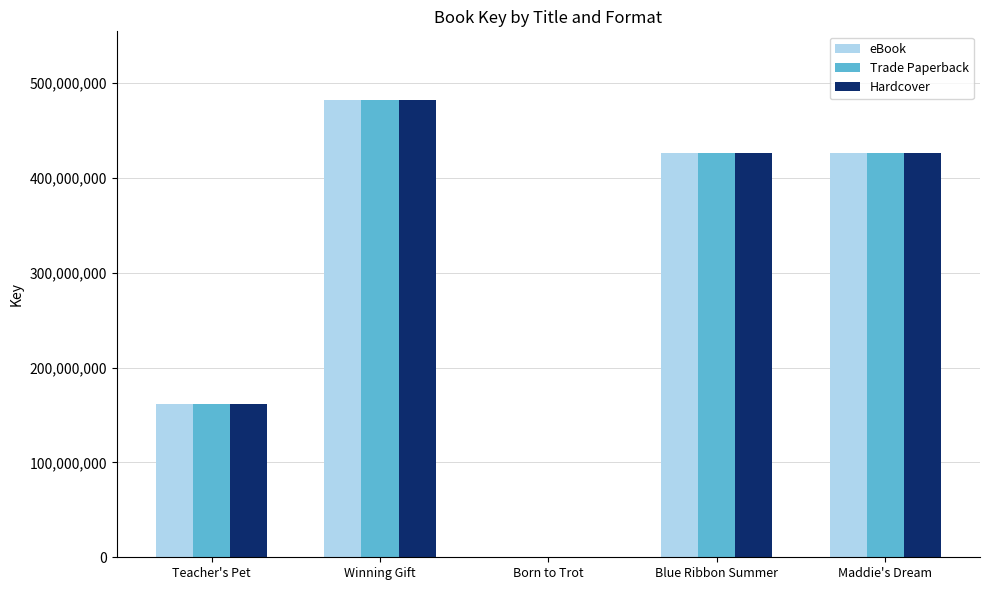

What are all the series names shown in the legend?

eBook, Trade Paperback, Hardcover